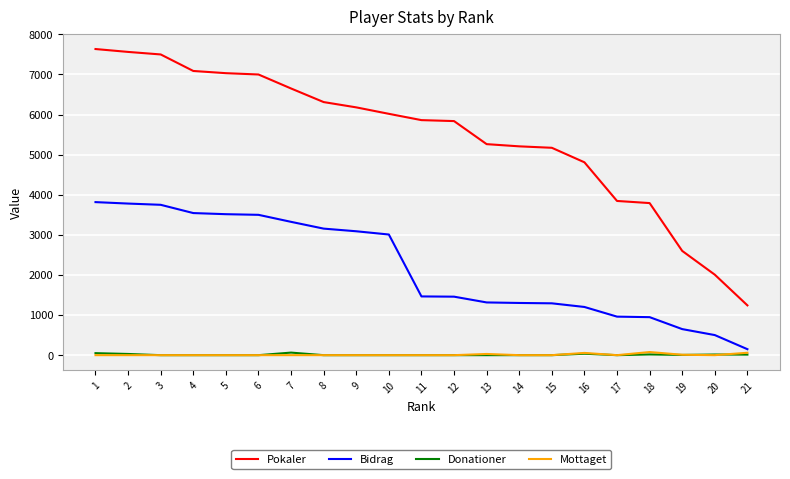

What is the spread (max minus min) of values at 4?

7088